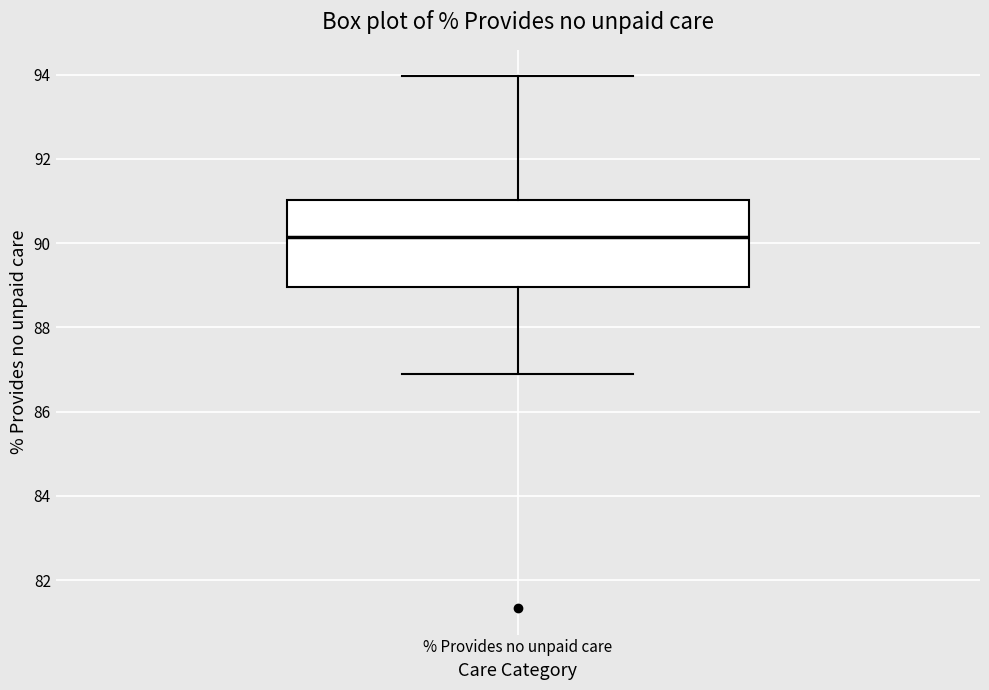

Read this box plot against the y-axis: the position of the median line, the range covered by the box, and the ends of both whiskers. The values are not printed on the chart, so give them approximately, as read against the axis.

median 90.2, box 89.0 to 91.0, whiskers 87.0 to 94.0